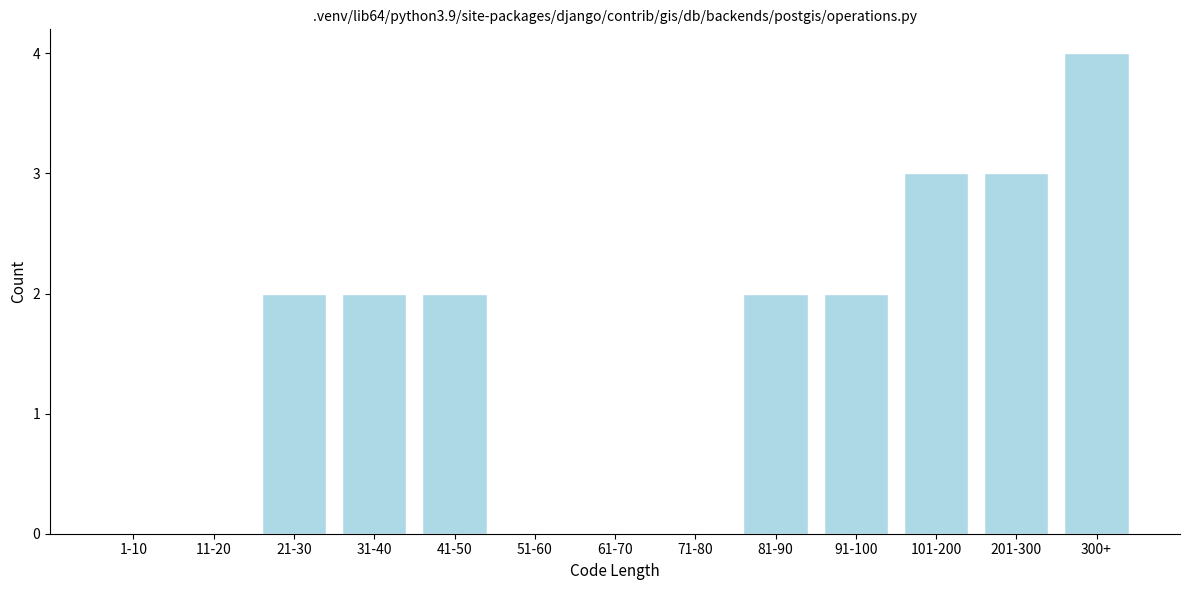

Reading left to right, what are all the values shown in this chart?

1-10=0	11-20=0	21-30=2	31-40=2	41-50=2	51-60=0	61-70=0	71-80=0	81-90=2	91-100=2	101-200=3	201-300=3	300+=4